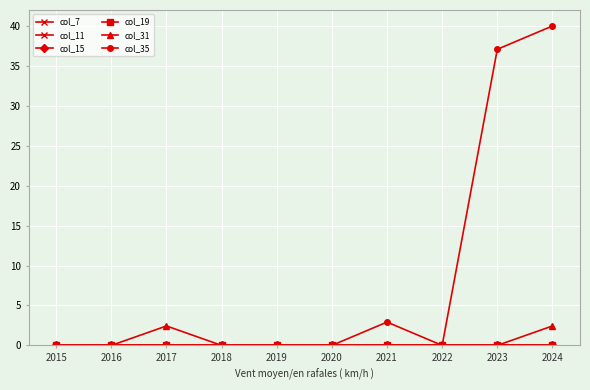

Is this an area chart (filled region under the line)?

No